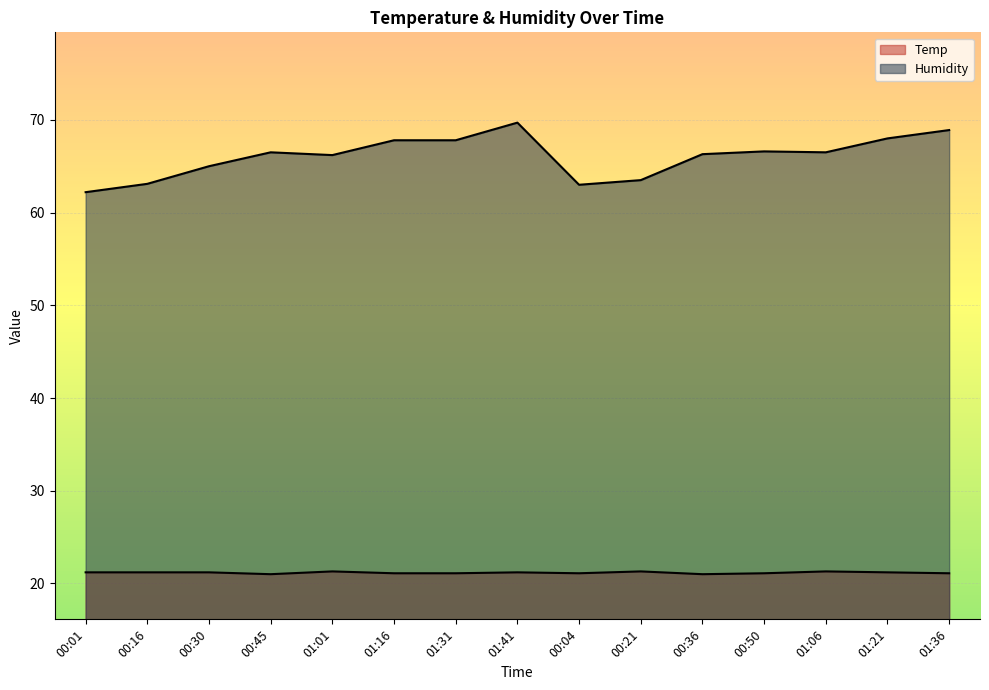

What is the label of the 7th point from the left?

01:31